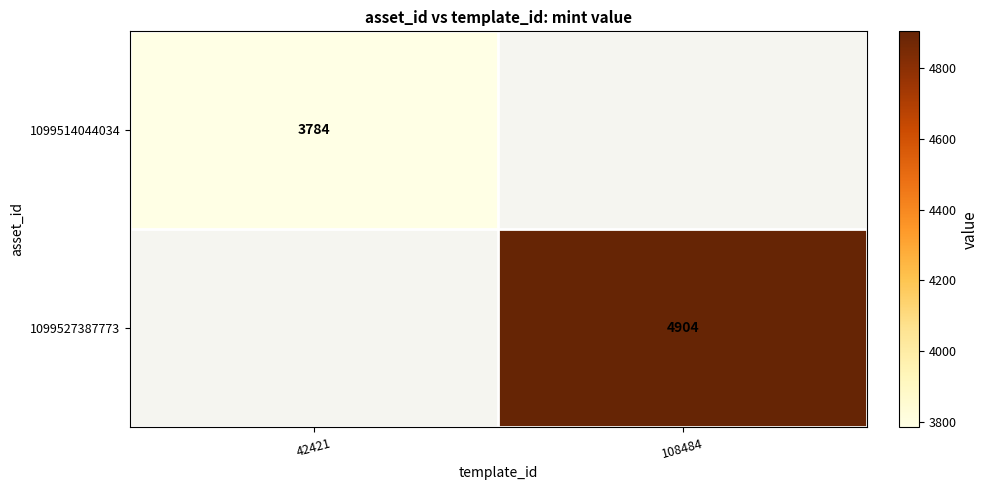

The 1099527387773 series shows 7339 at 108484. True or false?

False